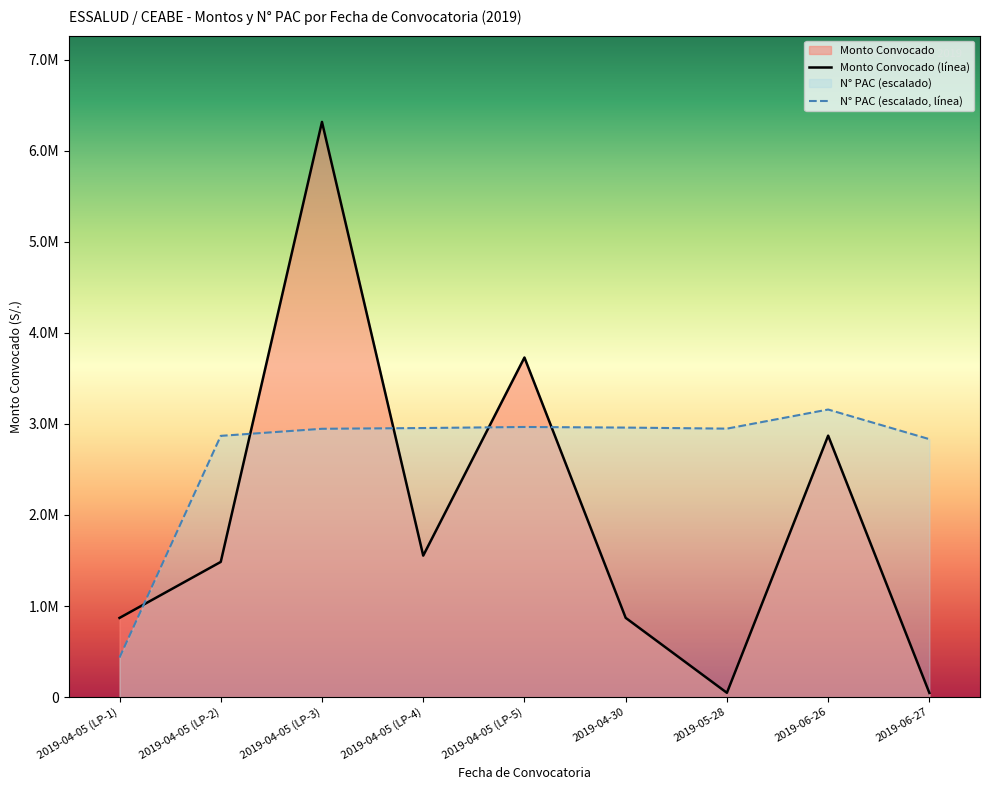

Count the number of categories in the chart.

9